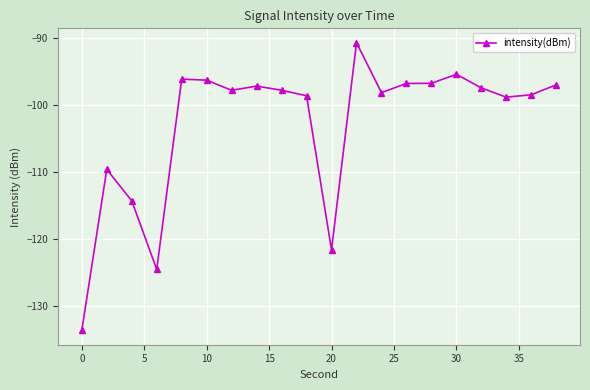

What is the sum of all values?

-2057.4